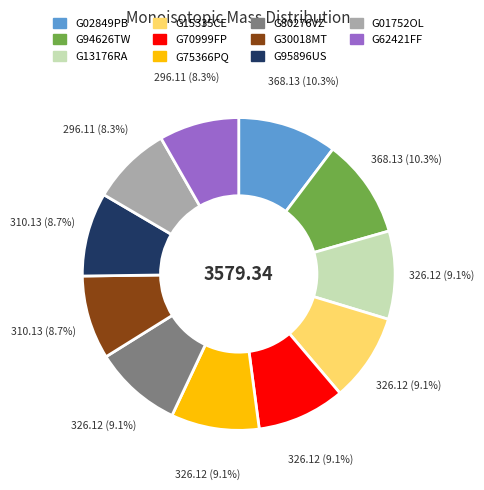

Does any single category account for the majority?

No